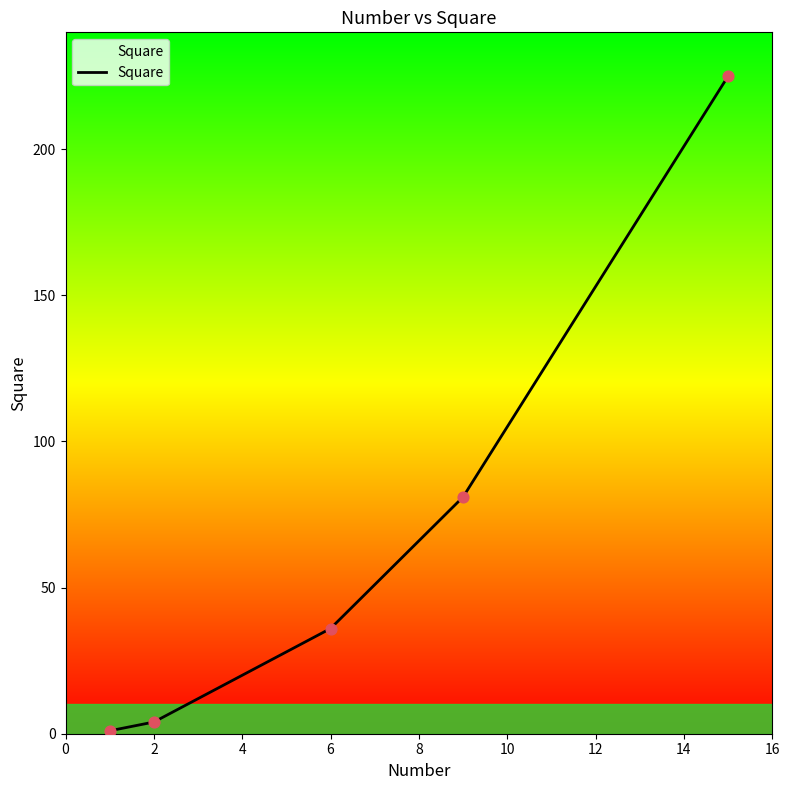

True or false: the data has more than 2 interior local peaks.

False